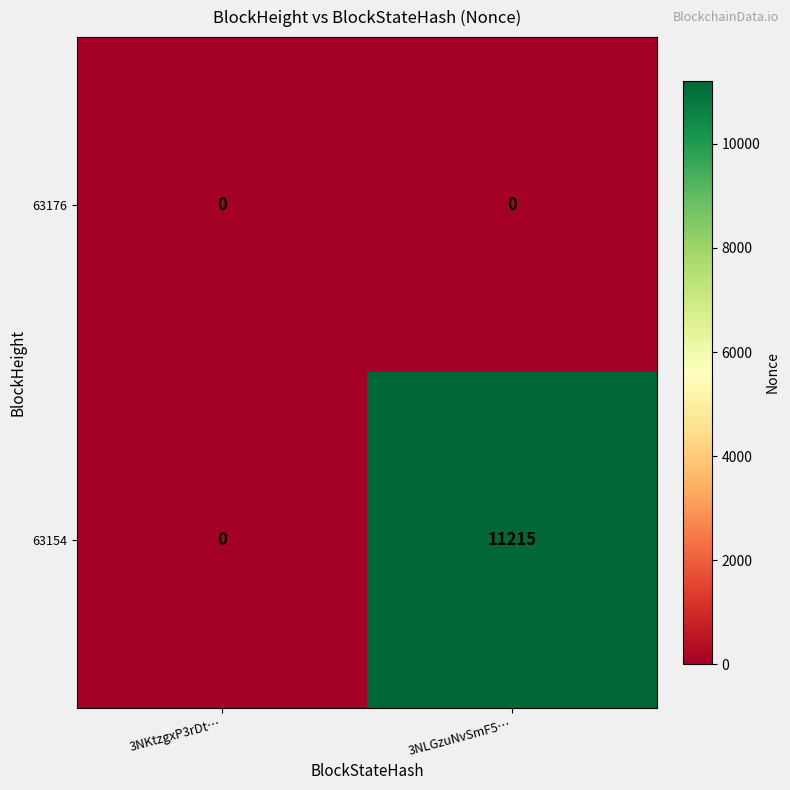

The value of 63176 at 3NKtzgxP3rDt… is 0. True or false?

True